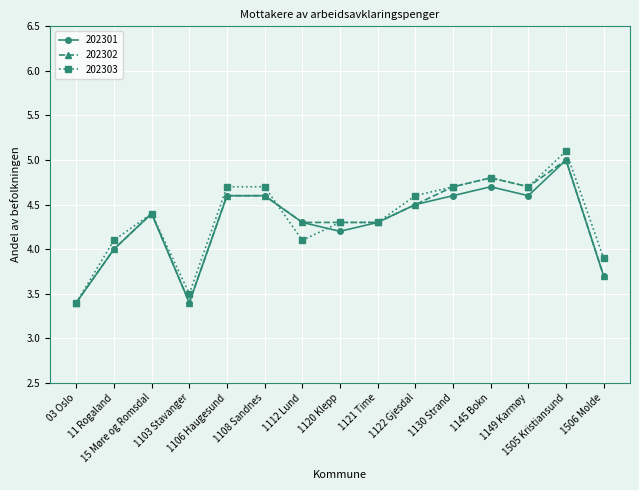

At which category is the sum across all series the highest?

1505 Kristiansund